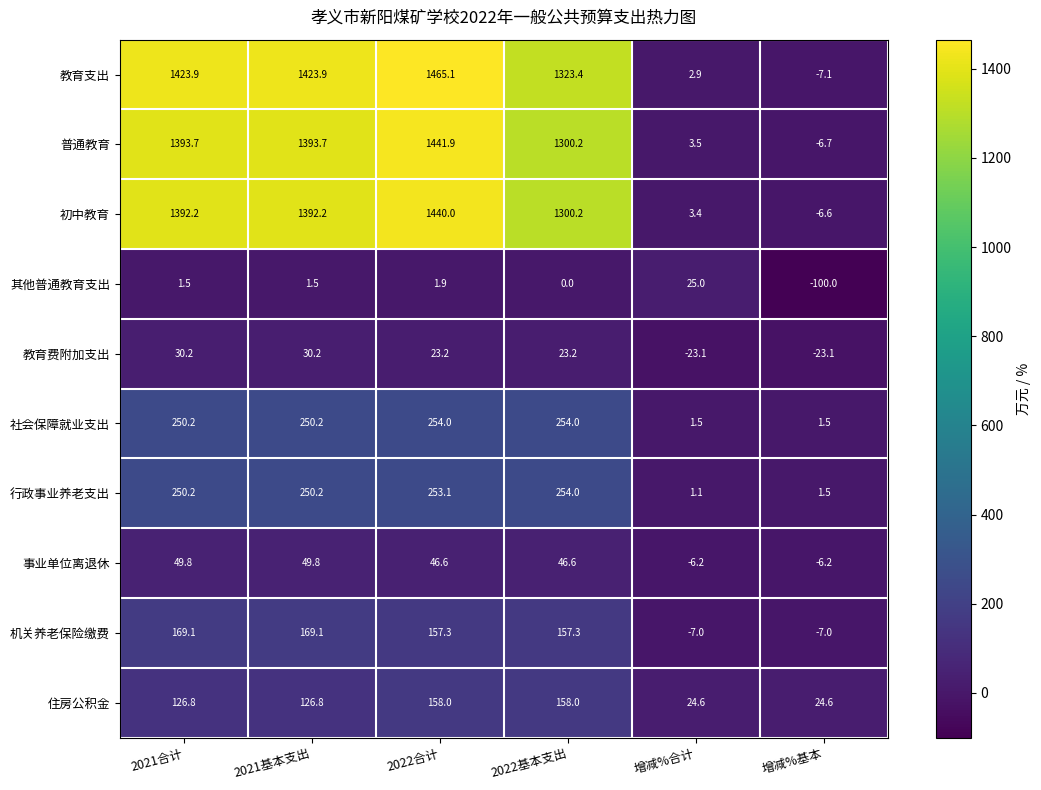

True or false: 行政事业养老支出 has a value of 75.3 at 2021合计.

False